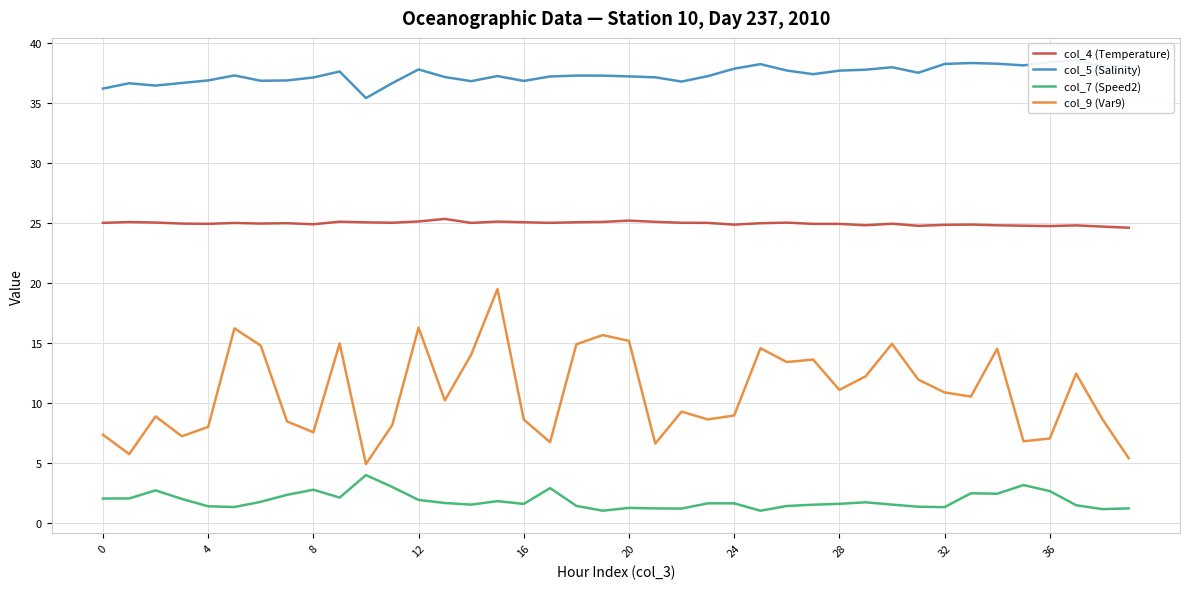

What is the sum of all col_4 (Temperature) values?

998.2